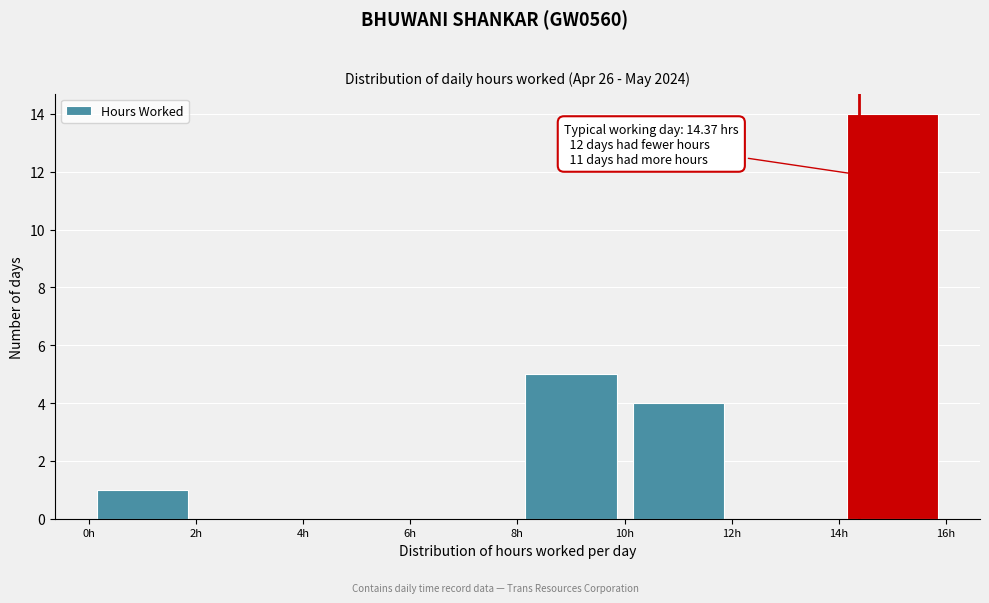

Over which range of the x-axis is the bar tallest?

14 to 16